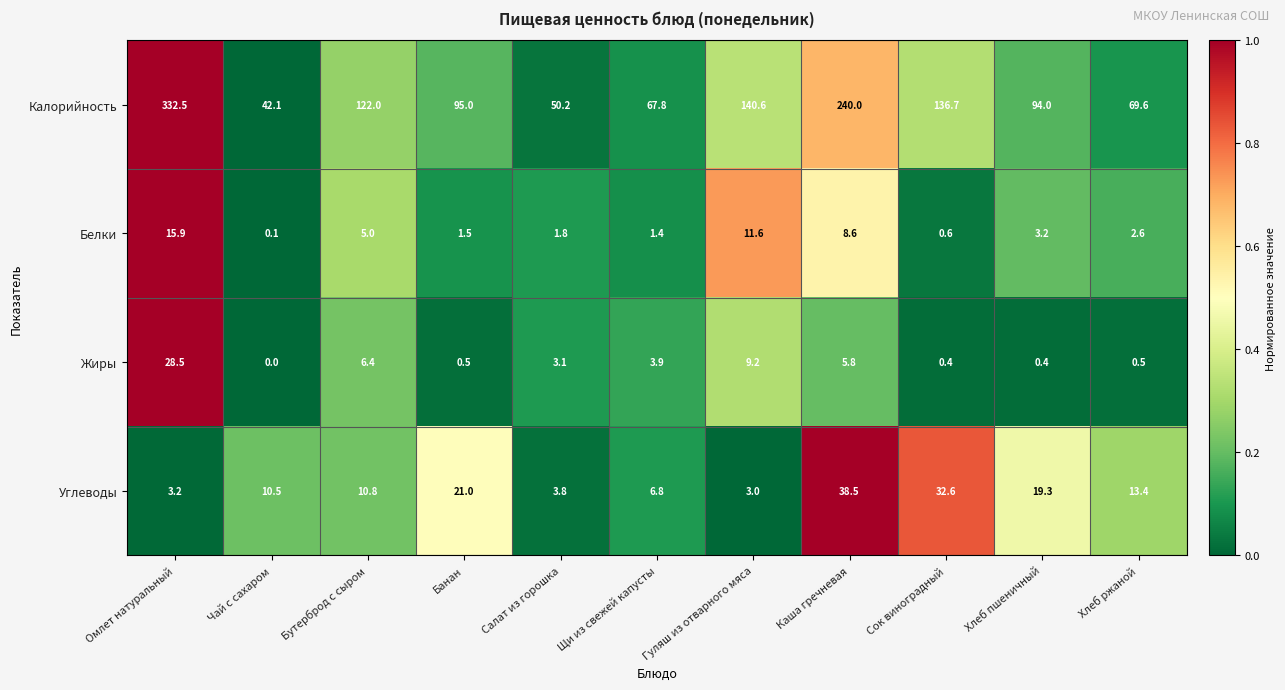

Which series changed the most between Салат из горошка and Гуляш из отварного мяса?

Калорийность